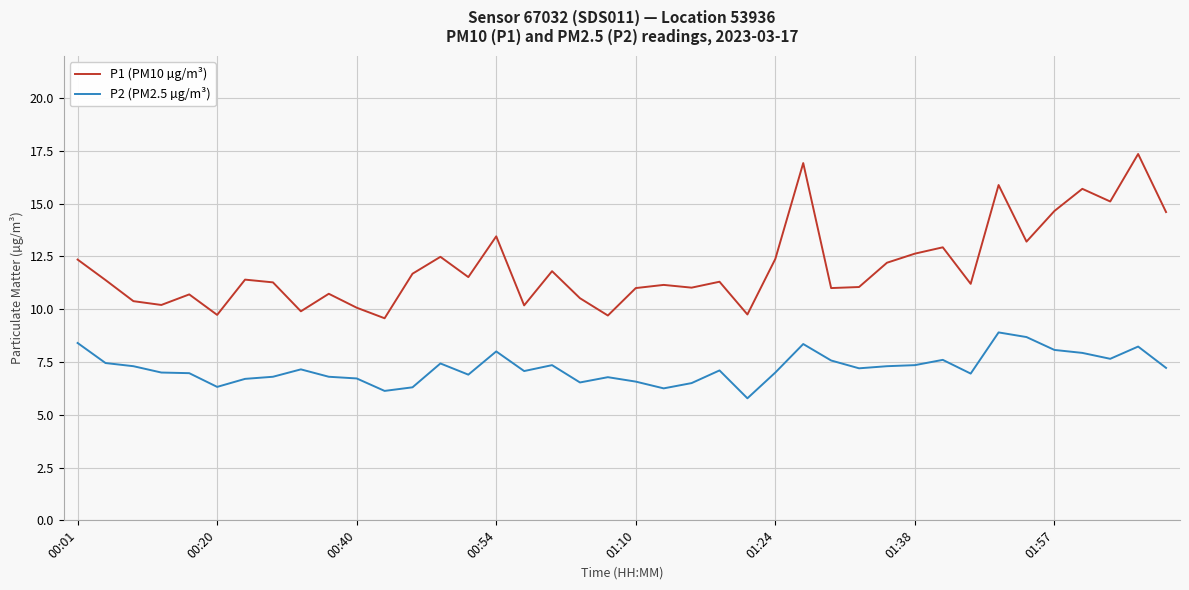

True or false: P2 (PM2.5 µg/m³) has more than 0 points higher than both neighbors.

True